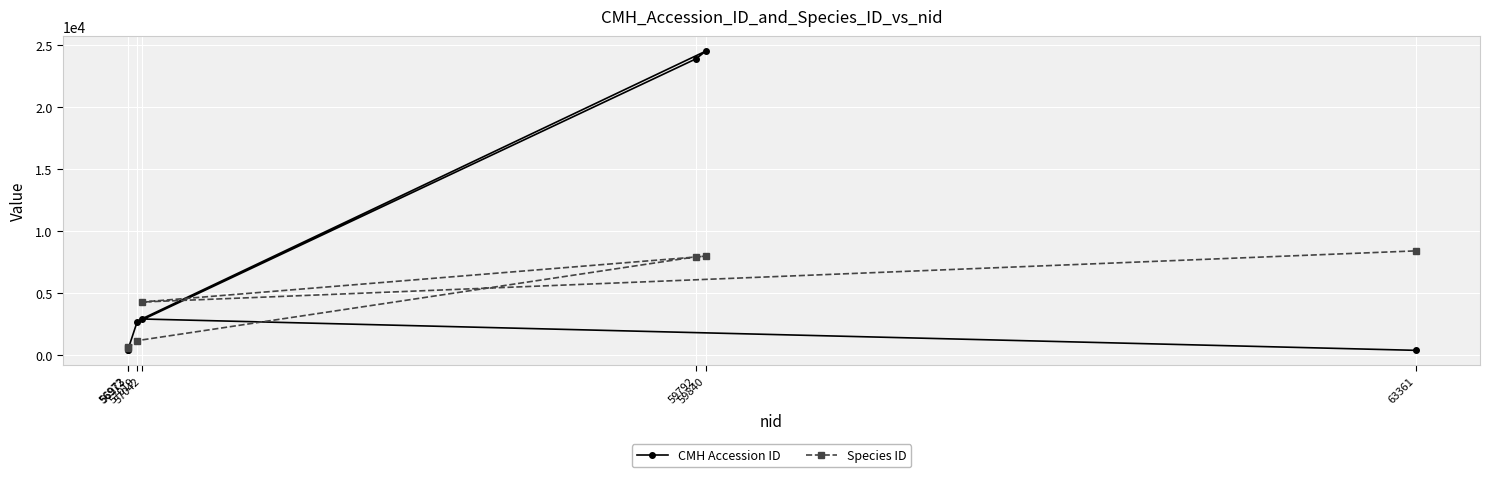

How many intersections are there between Species ID and CMH Accession ID?

2